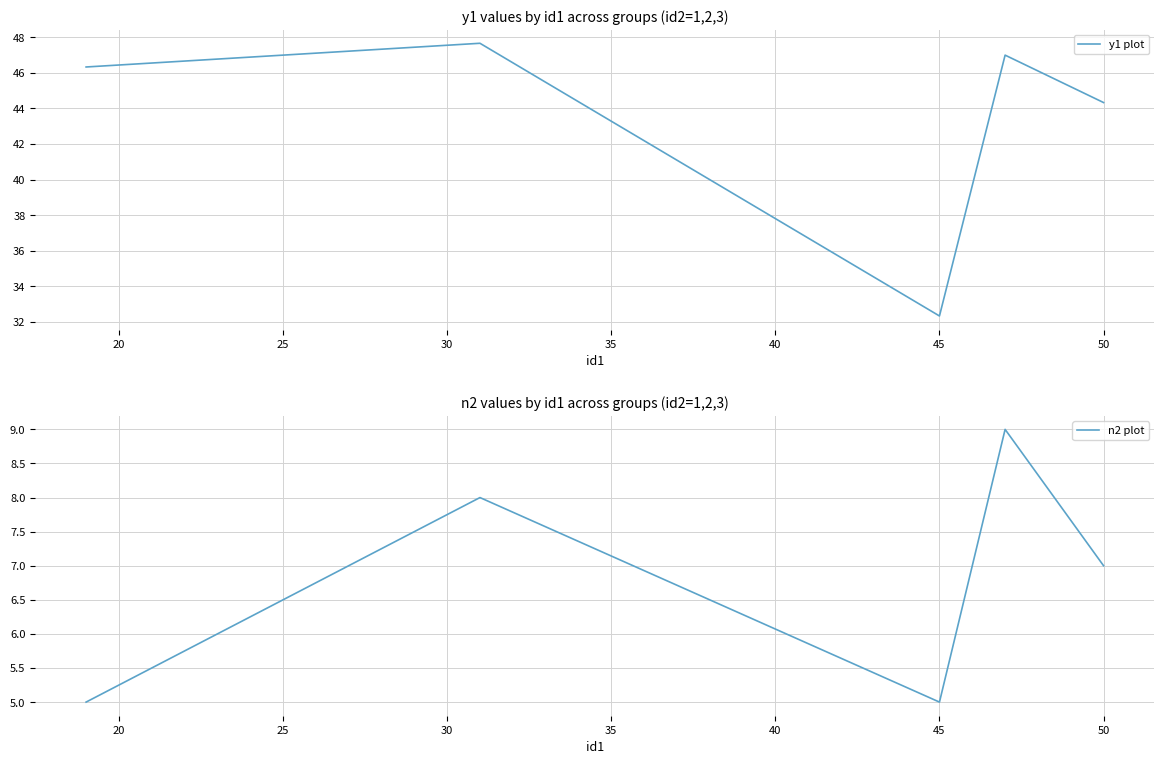

Is it true that y1 plot equals 32.3 at 45?

True